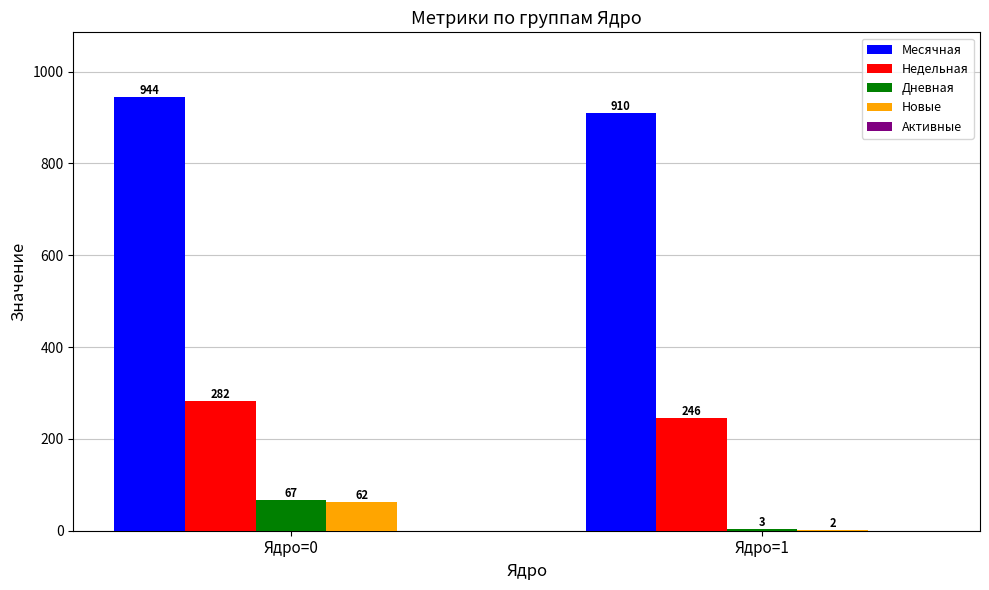

What is the total value across all series at Ядро=1?

1161